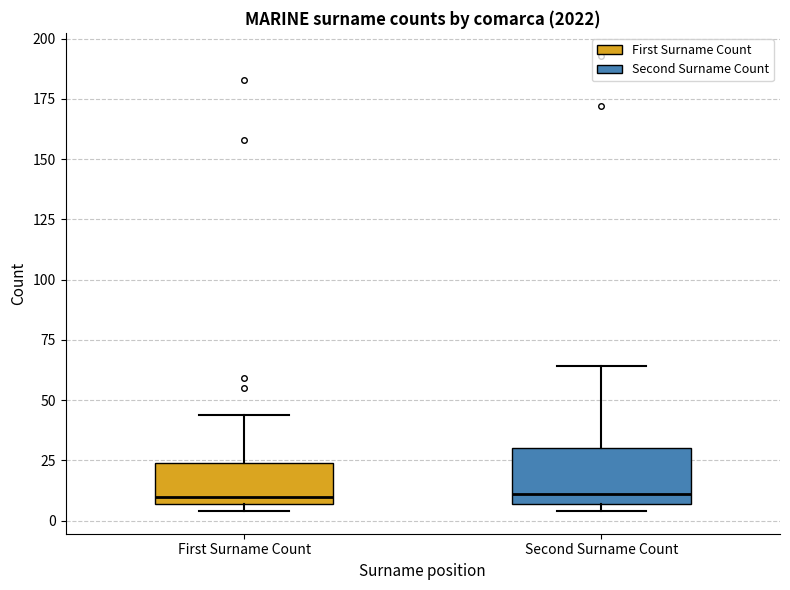

Which box is the tallest, from its lower edge to its upper edge?

Second Surname Count